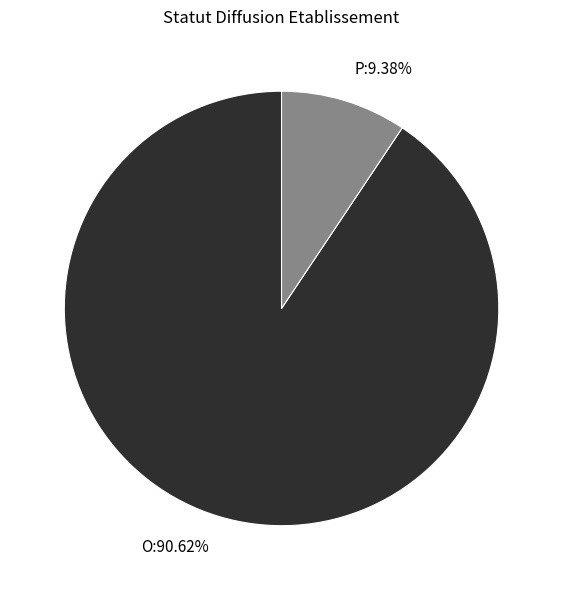

Which slice represents more than half of the pie?

O:90.62%